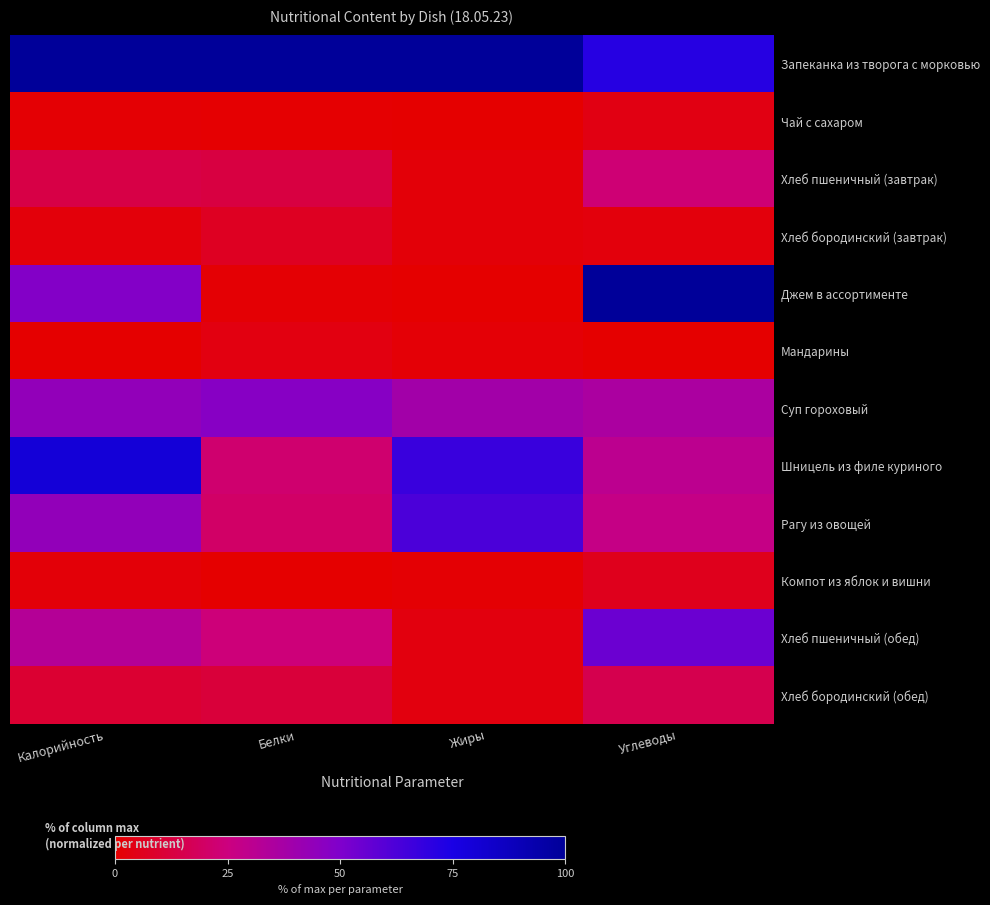

Rank the series by their maximum value, from lowest to highest.

Мандарины, Чай с сахаром, Компот из яблок и вишни, Хлеб бородинский (завтрак), Хлеб бородинский (обед), Хлеб пшеничный (завтрак), Суп гороховый, Хлеб пшеничный (обед), Рагу из овощей, Шницель из филе куриного, Запеканка из творога с морковью, Джем в ассортименте